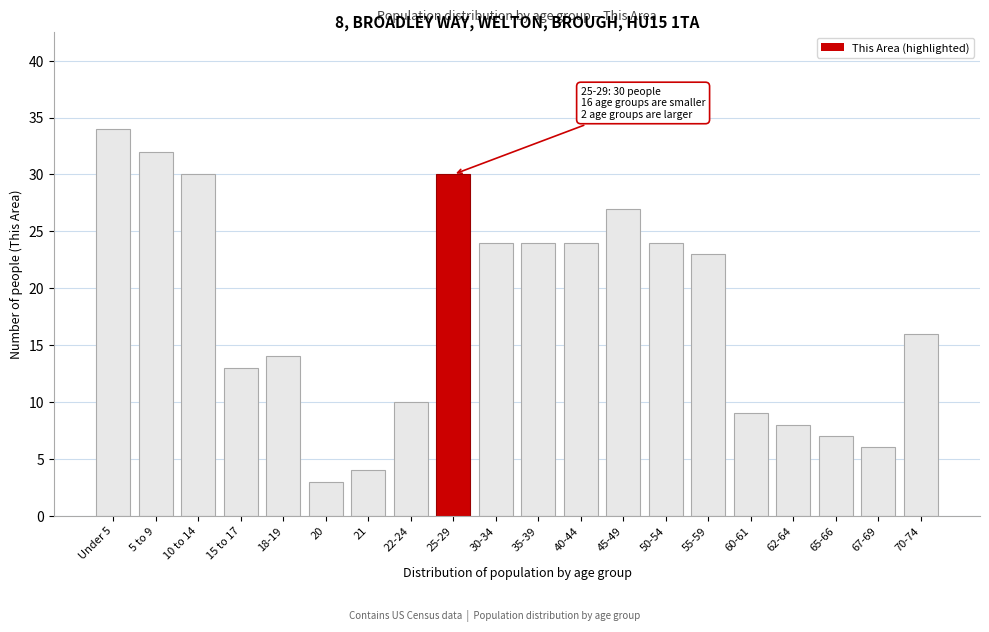

Reading right to left, extract all data points from this chart.

70-74=16	67-69=6	65-66=7	62-64=8	60-61=9	55-59=23	50-54=24	45-49=27	40-44=24	35-39=24	30-34=24	25-29=30	22-24=10	21=4	20=3	18-19=14	15 to 17=13	10 to 14=30	5 to 9=32	Under 5=34